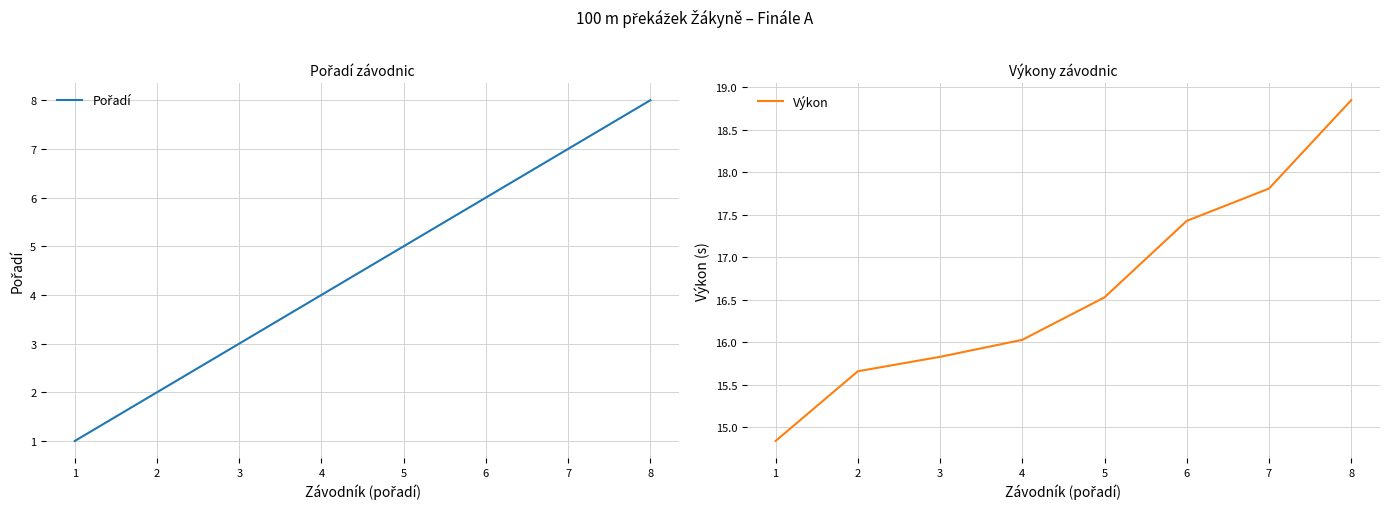

Reading right to left, extract all data points from this chart.

Pořadí: 8.0	7.0	6.0	5.0	4.0	3.0	2.0	1.0
Výkon: 18.9	17.8	17.4	16.5	16.0	15.8	15.7	14.8